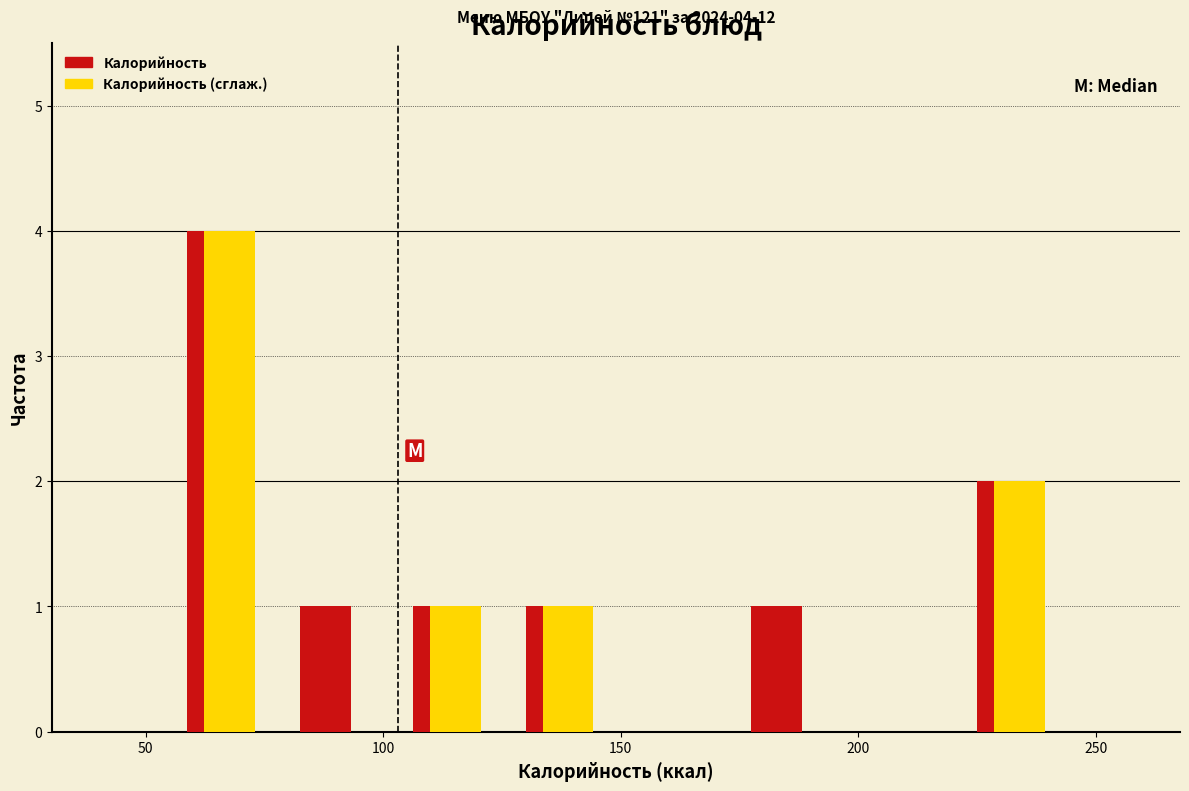

In the Калорийность series, which range on the x-axis has the tallest bar?

55 to 80